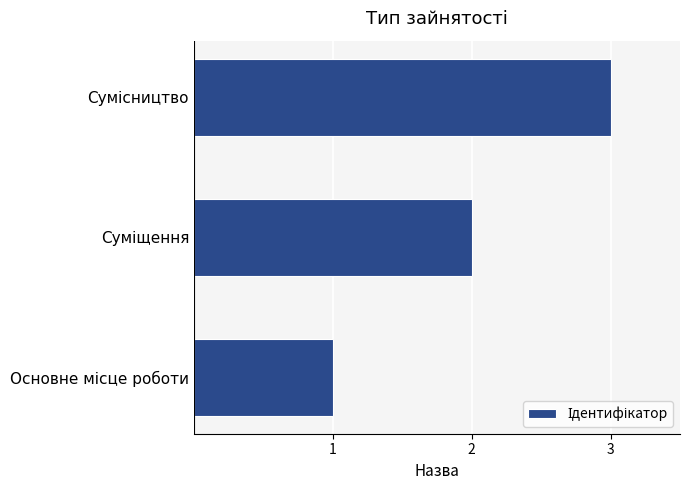

How many series are shown in this chart?

1